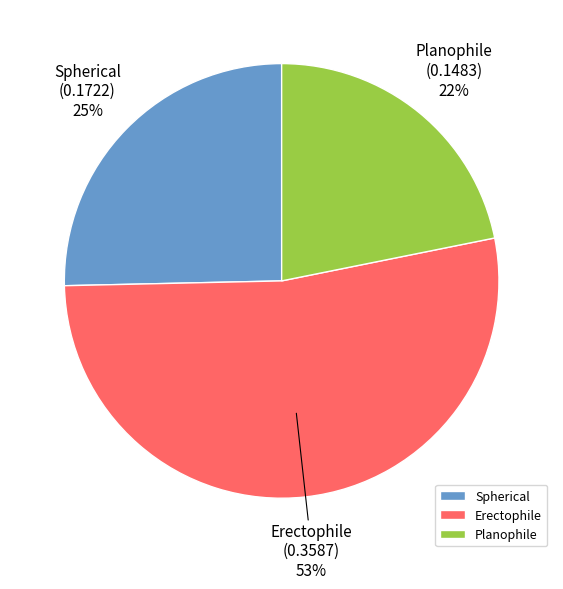

How many segments does this pie chart have?

3